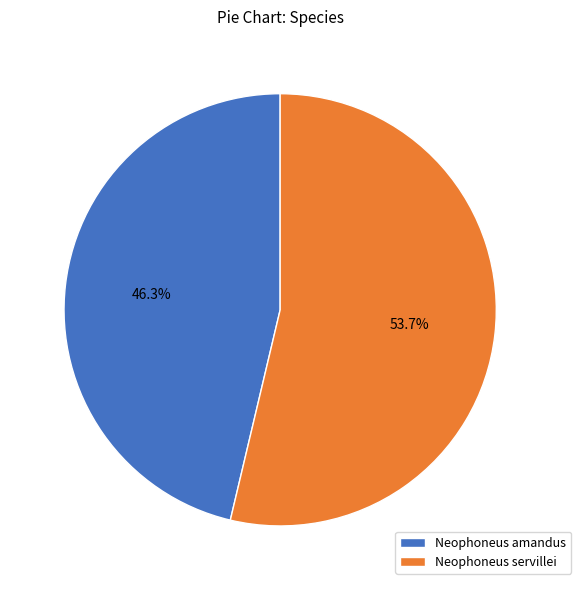

To the nearest percent, what percentage of the pie is Neophoneus servillei?

54%